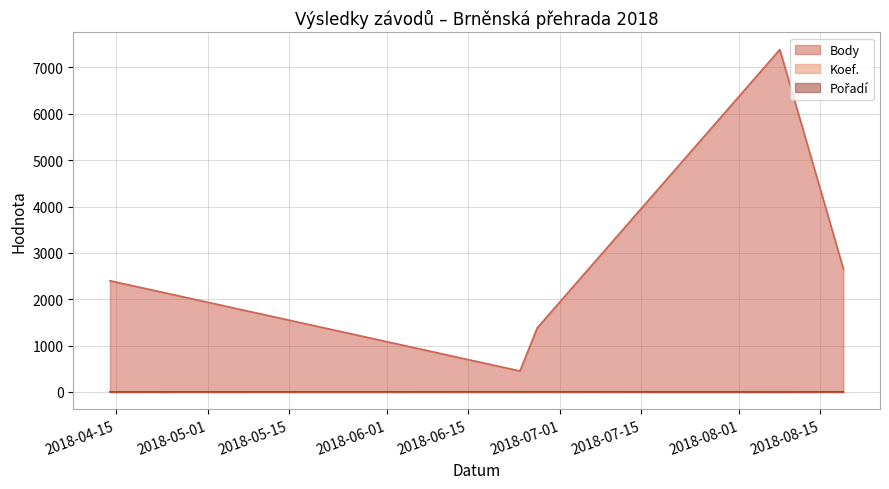

How many data points in Pořadí are less than 3?

2